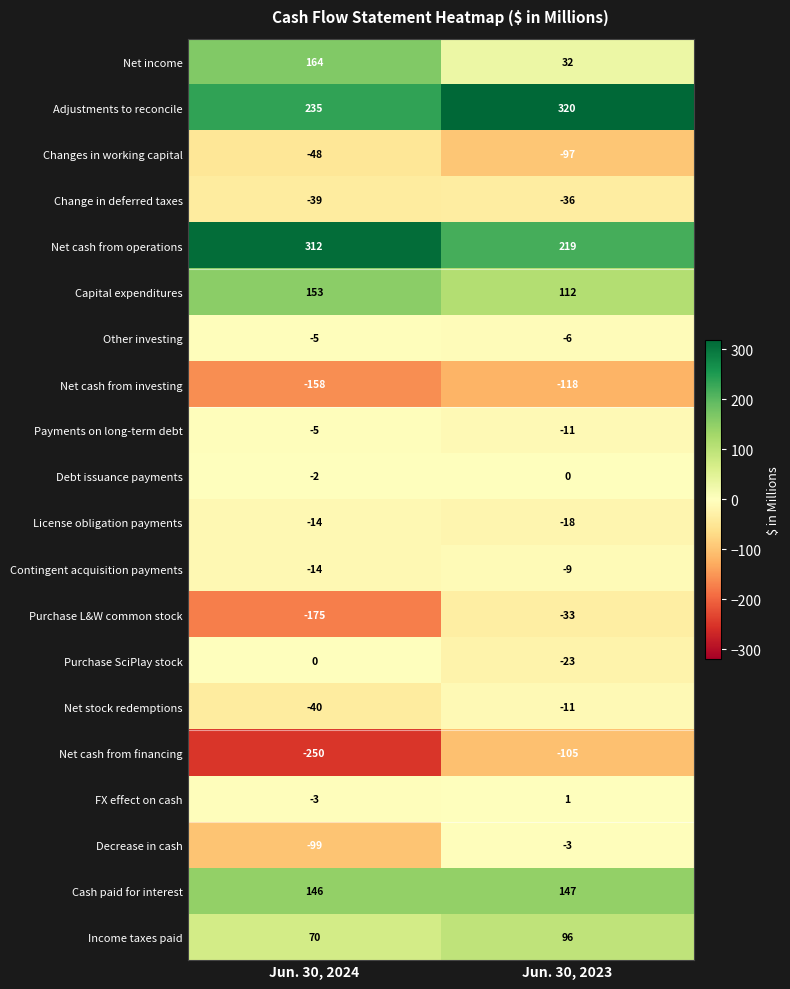

How many categories are shown in the chart?

2